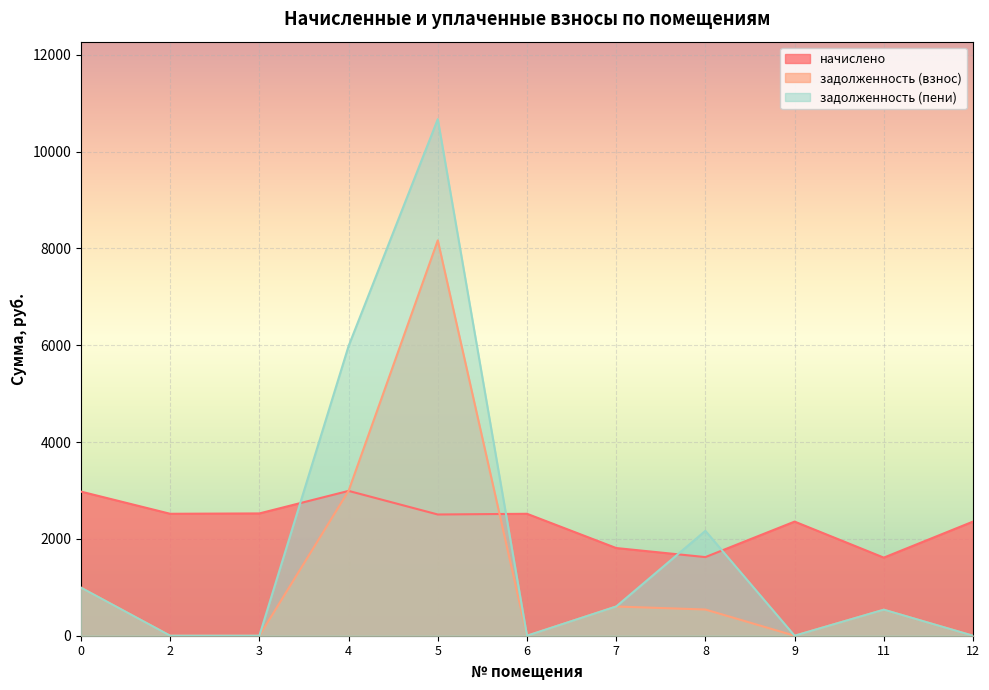

Rank the series by their maximum value, from highest to lowest.

задолженность (пени), задолженность (взнос), начислено